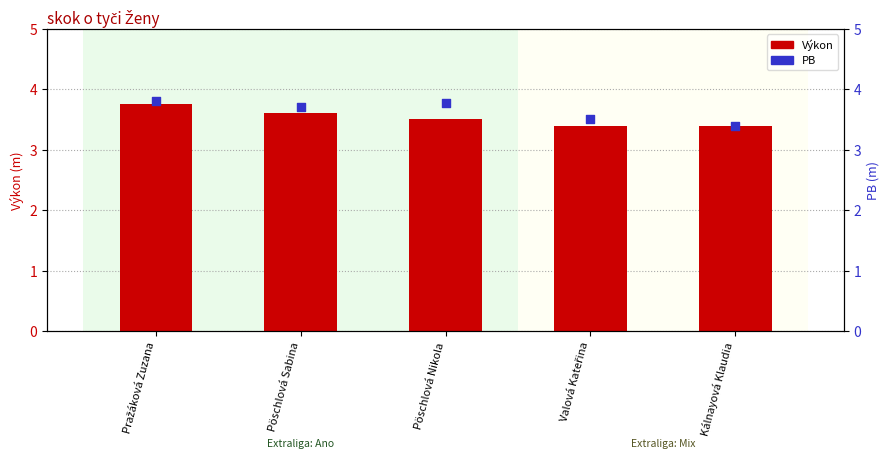

Which series has the widest spread of Y values?

PB